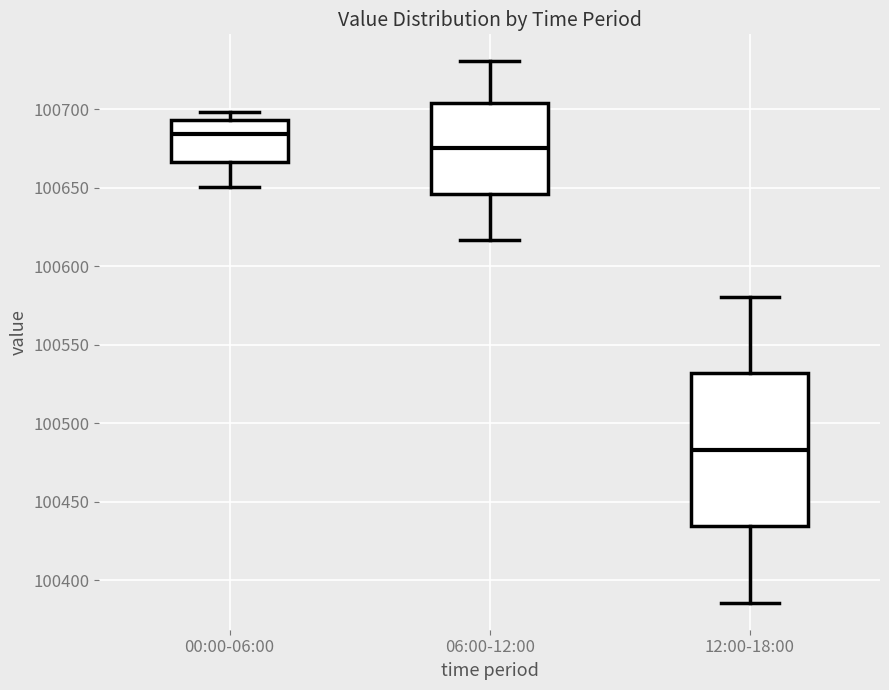

Reading left to right, transcribe this box plot: for each box, give where its median line is, the range the box spans, and where its two whiskers end, as read against the y-axis. The values are not printed on the chart, so give them approximately, as read against the axis.

00:00-06:00: median 100685, box 100665 to 100695, whiskers 100650 to 100700
06:00-12:00: median 100675, box 100645 to 100705, whiskers 100615 to 100730
12:00-18:00: median 100485, box 100435 to 100530, whiskers 100385 to 100580